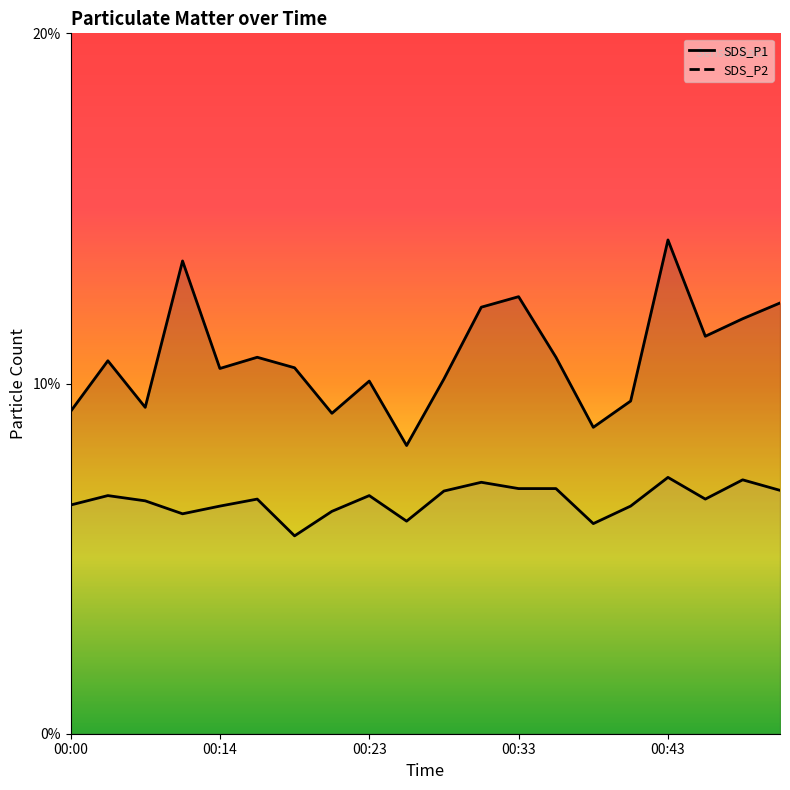

Reading left to right, what are all the values shown in this chart?

SDS_P1: 9.2	10.7	9.3	13.5	10.4	10.8	10.4	9.2	10.1	8.2	10.1	12.2	12.5	10.8	8.8	9.5	14.1	11.3	11.8	12.3
SDS_P2: 6.5	6.8	6.7	6.3	6.5	6.7	5.7	6.3	6.8	6.1	6.9	7.2	7.0	7.0	6.0	6.5	7.3	6.7	7.2	7.0